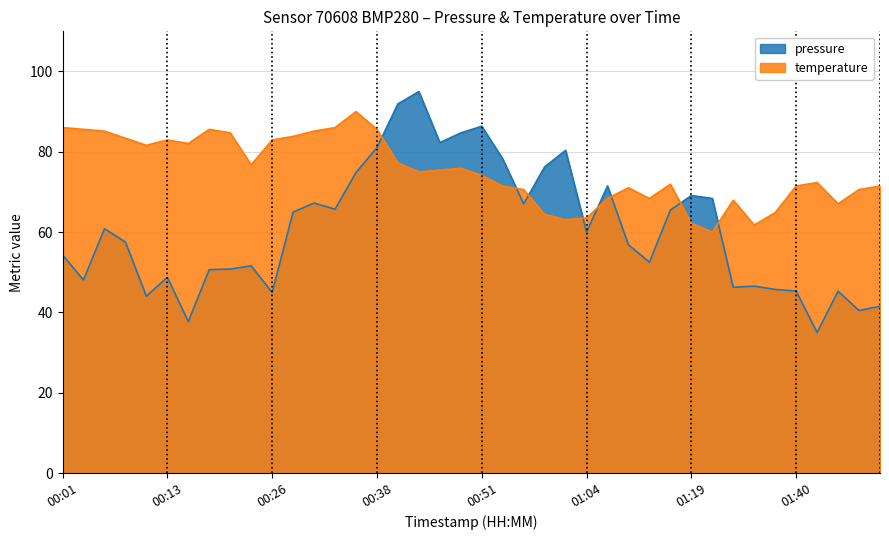

At how many categories does at least one series exceed 35?

40